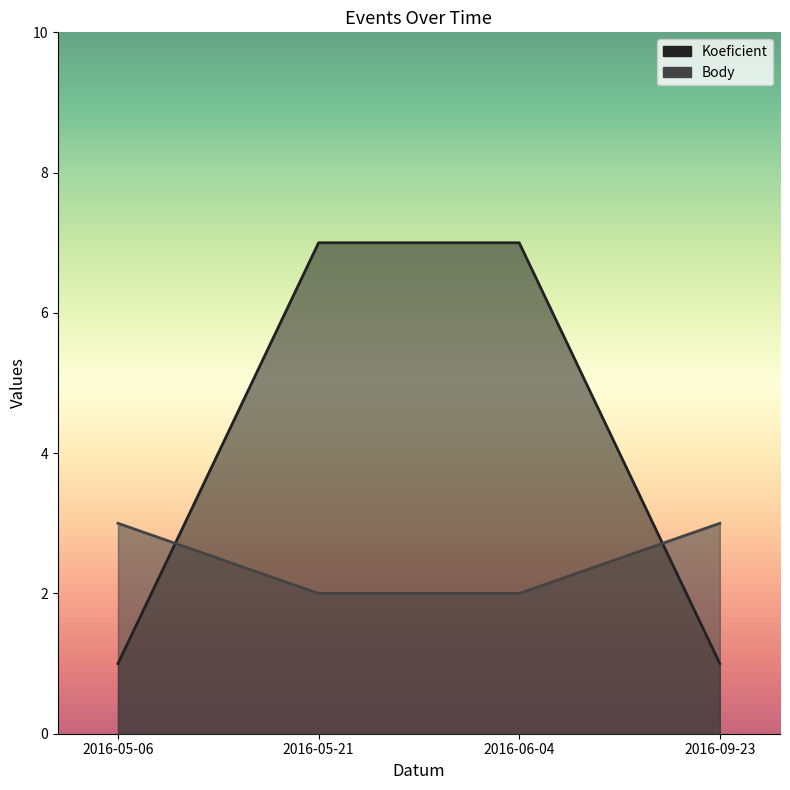

Rank the series by their maximum value, from lowest to highest.

Body, Koeficient